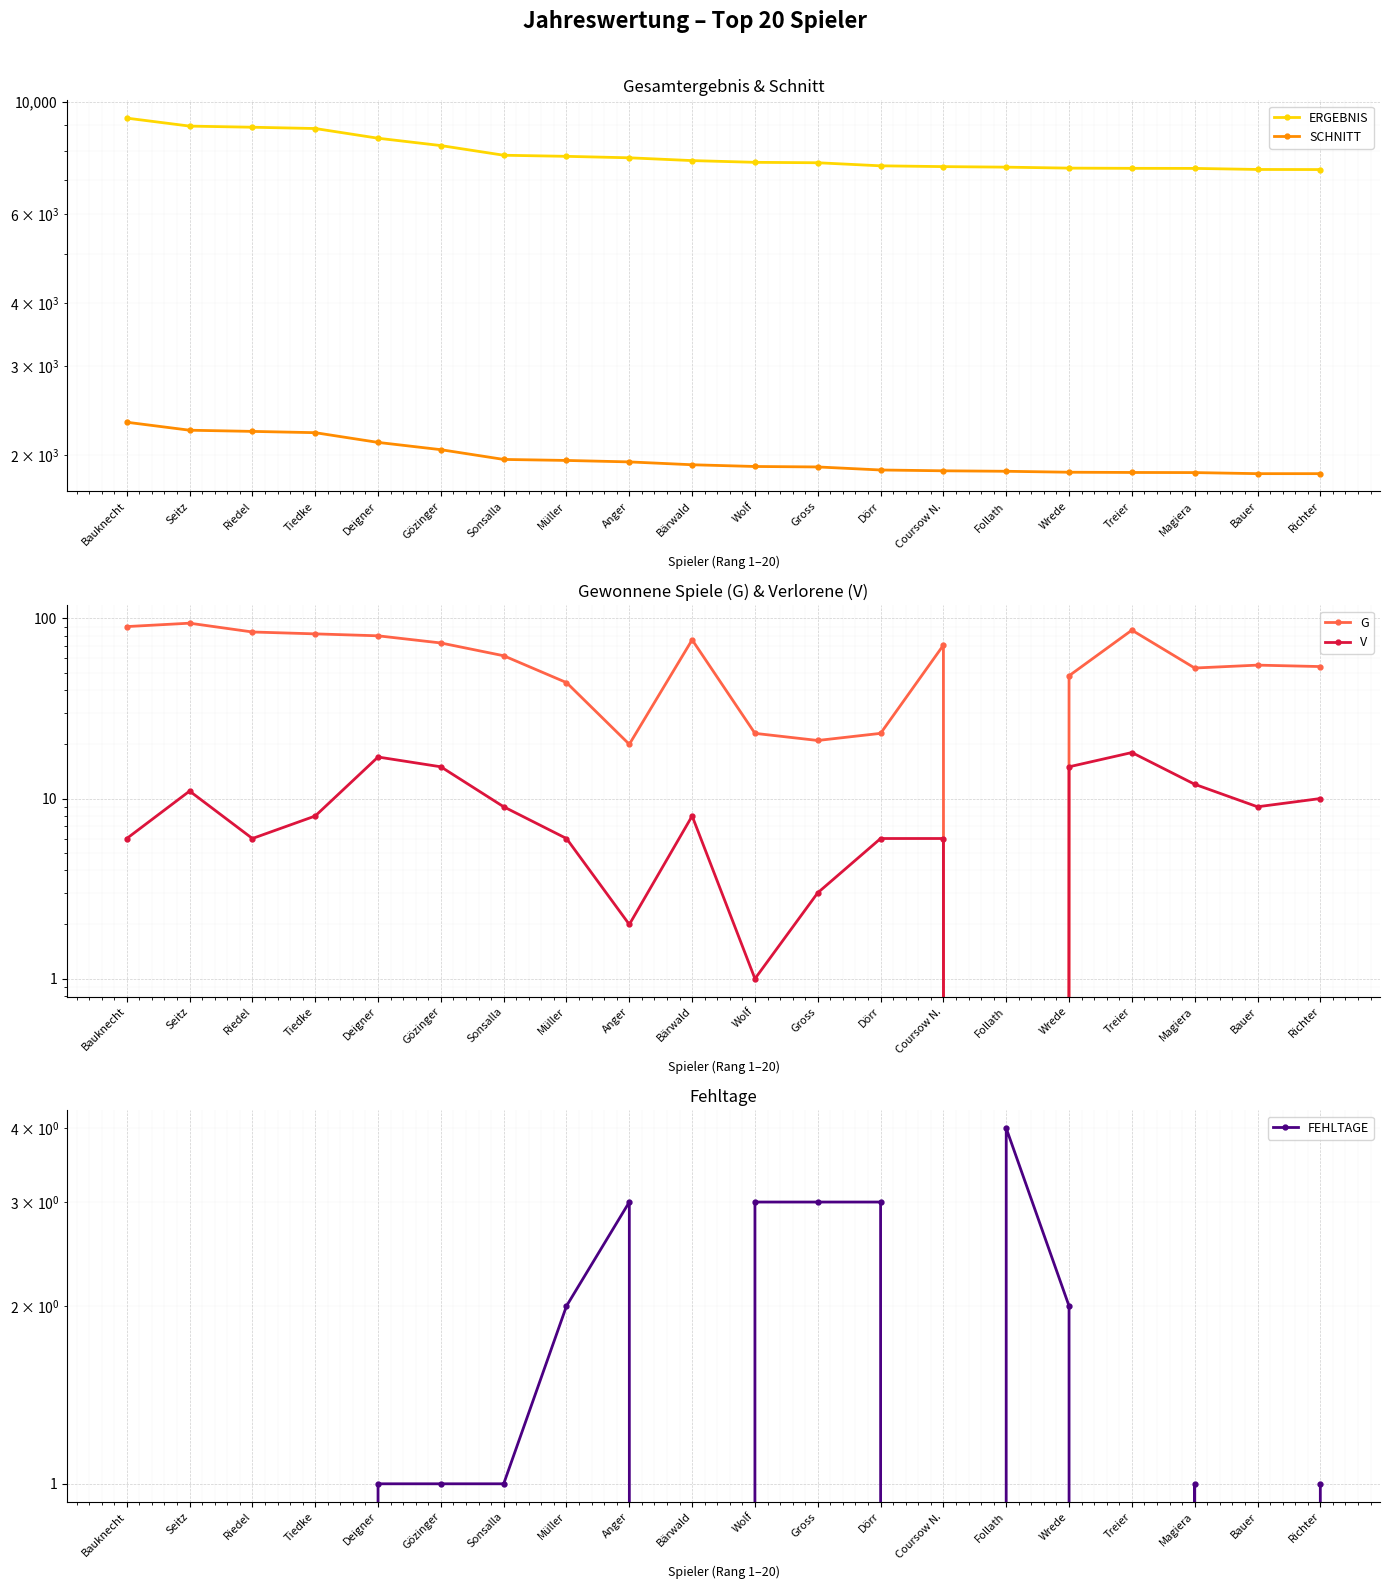

What is the difference between the maximum and minimum values in the ERGEBNIS series?

1940